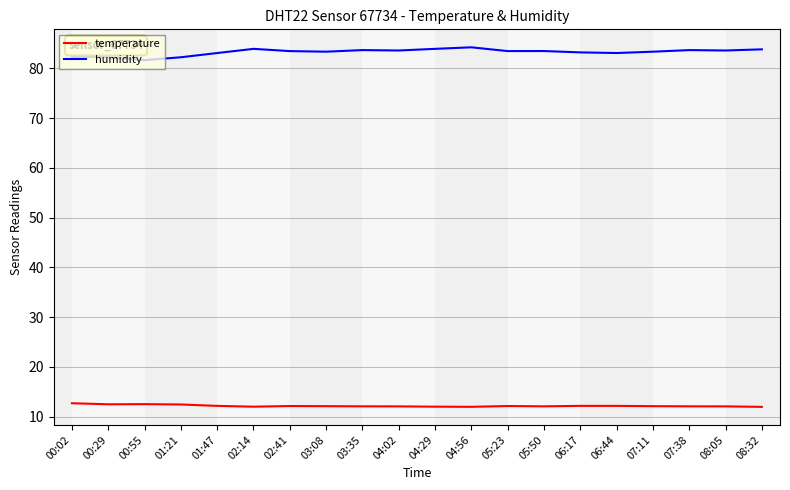

Where does the temperature series first go above 12?

00:02